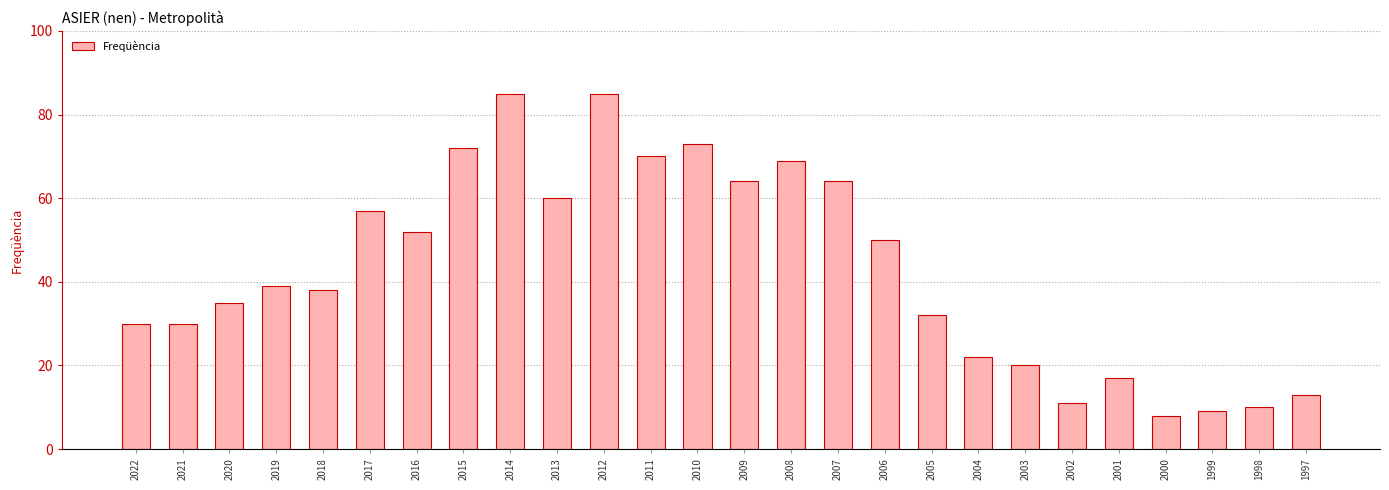

Which has a higher value, 2004 or 2021?

2021